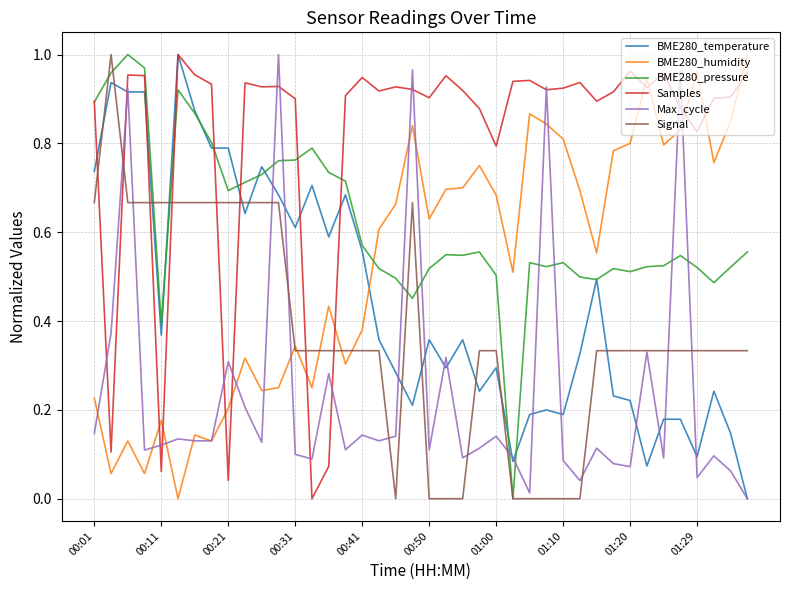

True or false: BME280_temperature and BME280_pressure cross at least once.

True